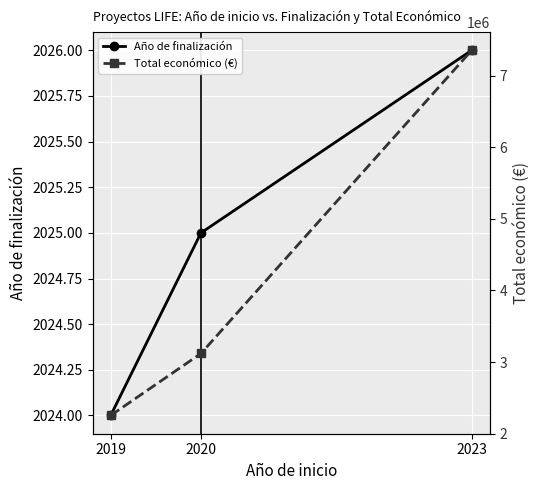

Is it true that Año de finalización equals 941 at 2020?

False